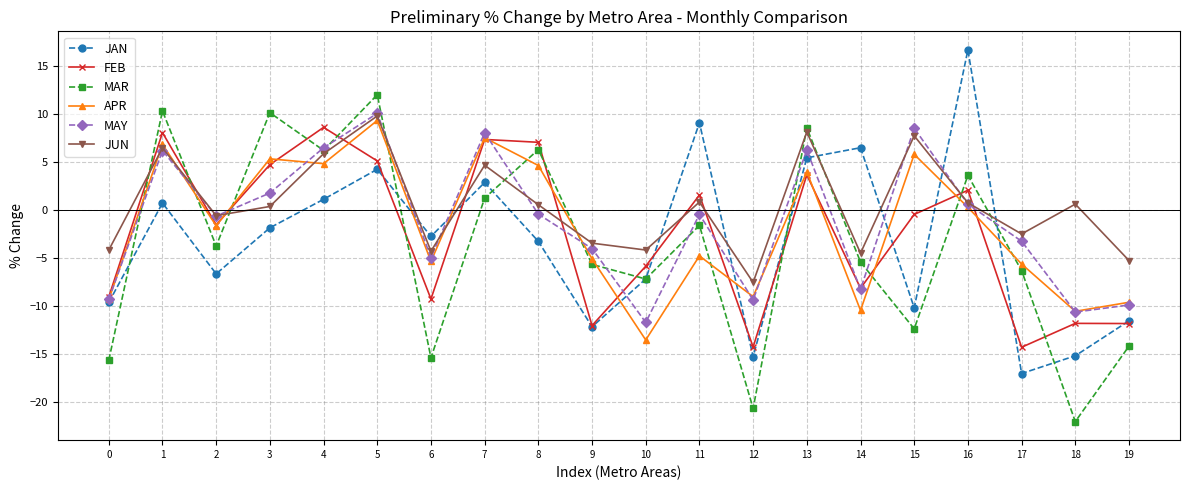

What is the value of the MAR point at the 4th from the left?

10.1